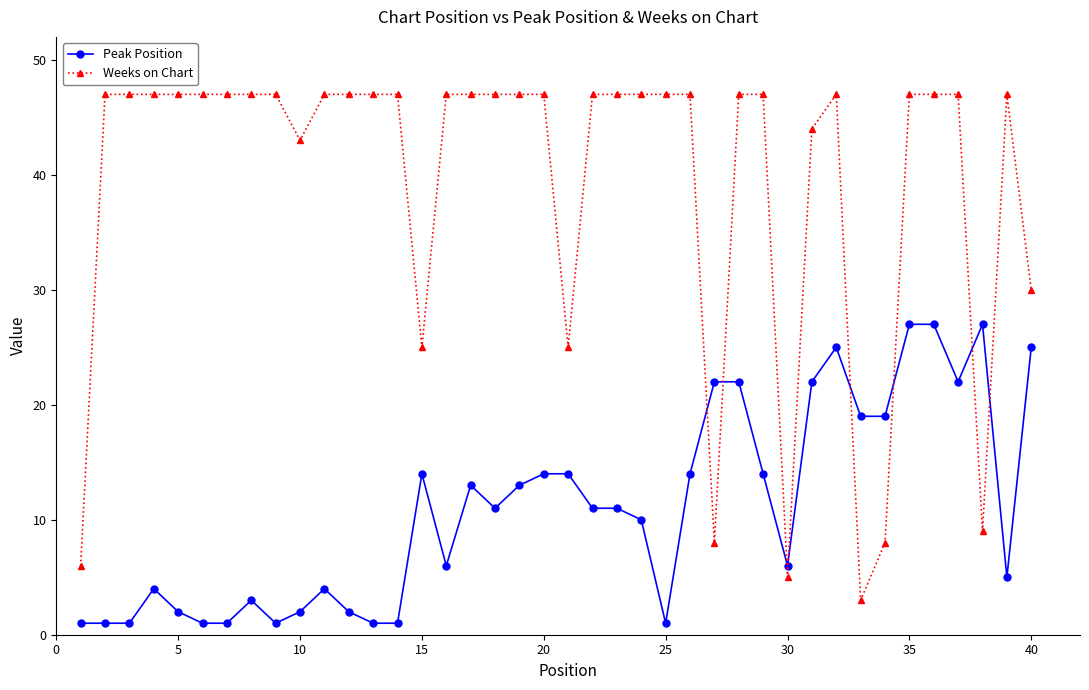

At how many categories does at least one series exceed 17?

38